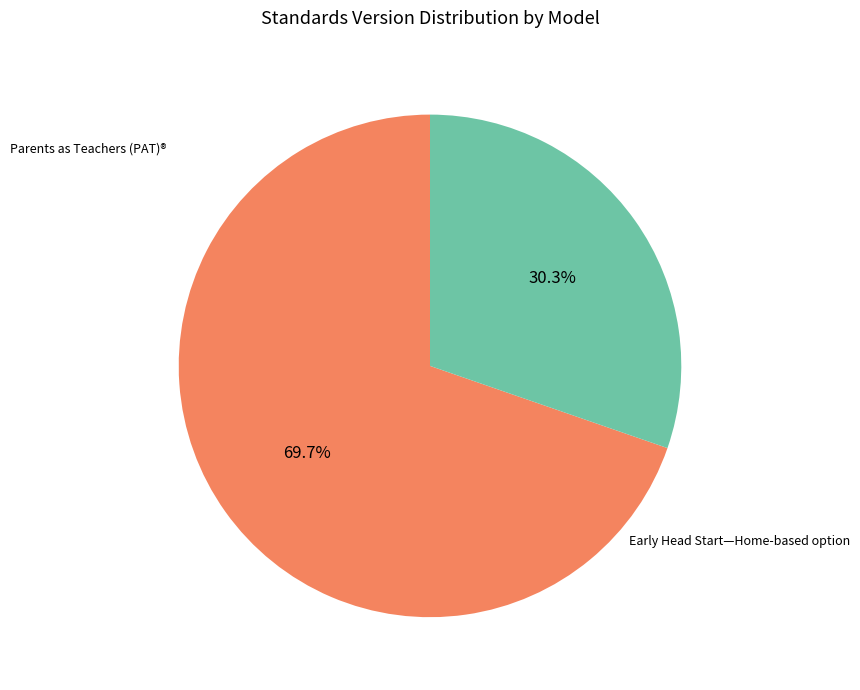

Is there any slice that represents more than half of the pie?

Yes